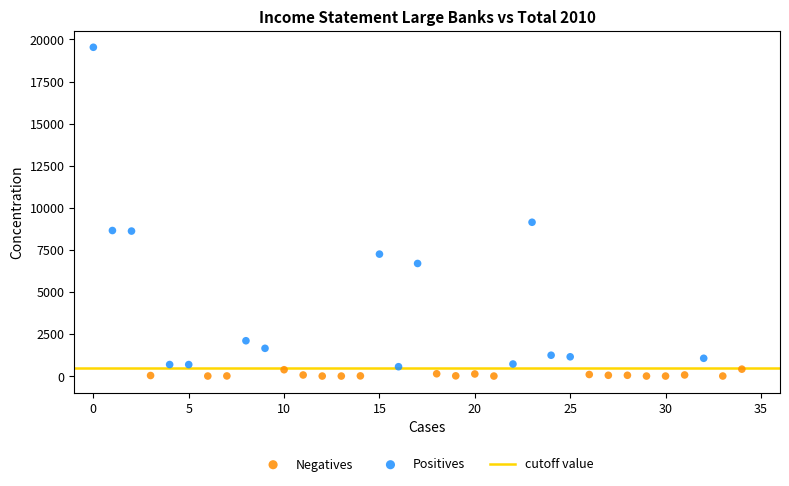

Which series has the widest spread of Y values?

Positives